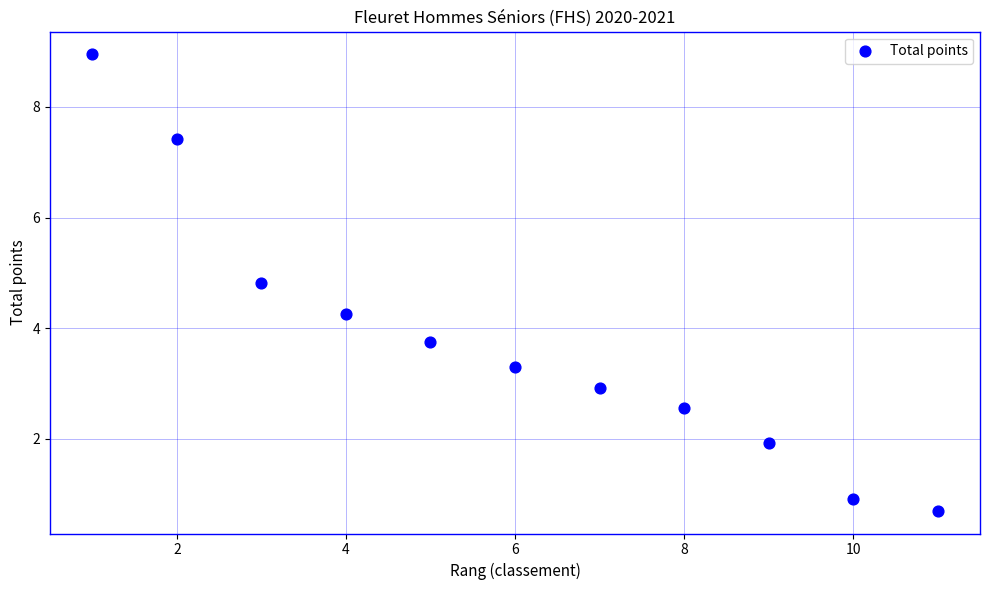

What is the range of X values (max minus min)?

10.0